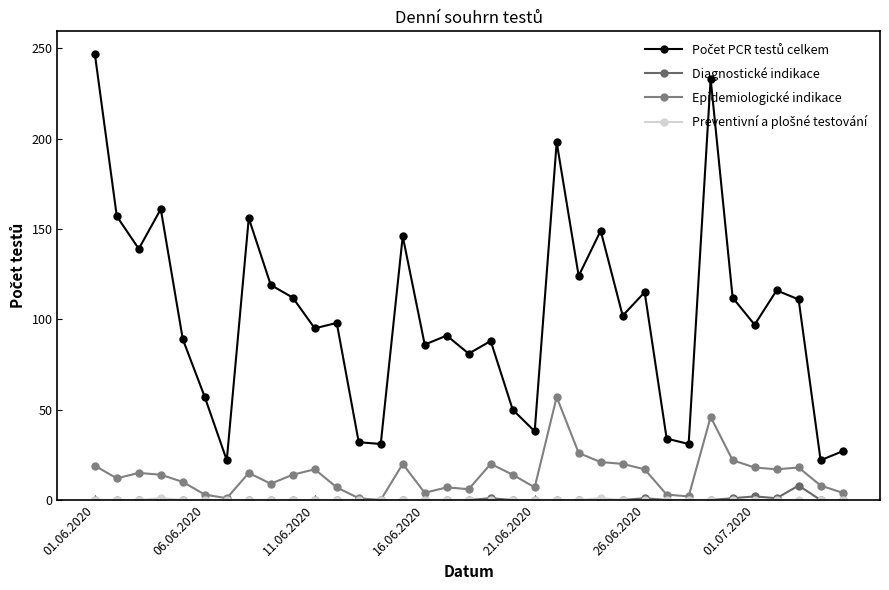

Does the chart have visible grid lines?

No